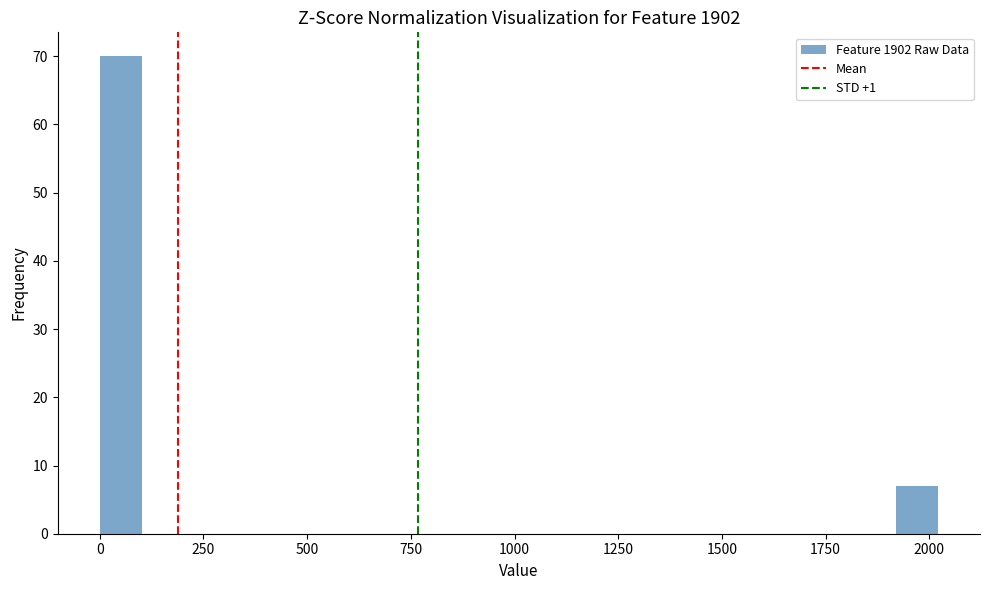

Around what value on the x-axis is the tallest bar? Give the approximate position of its centre, as read against the axis.

50